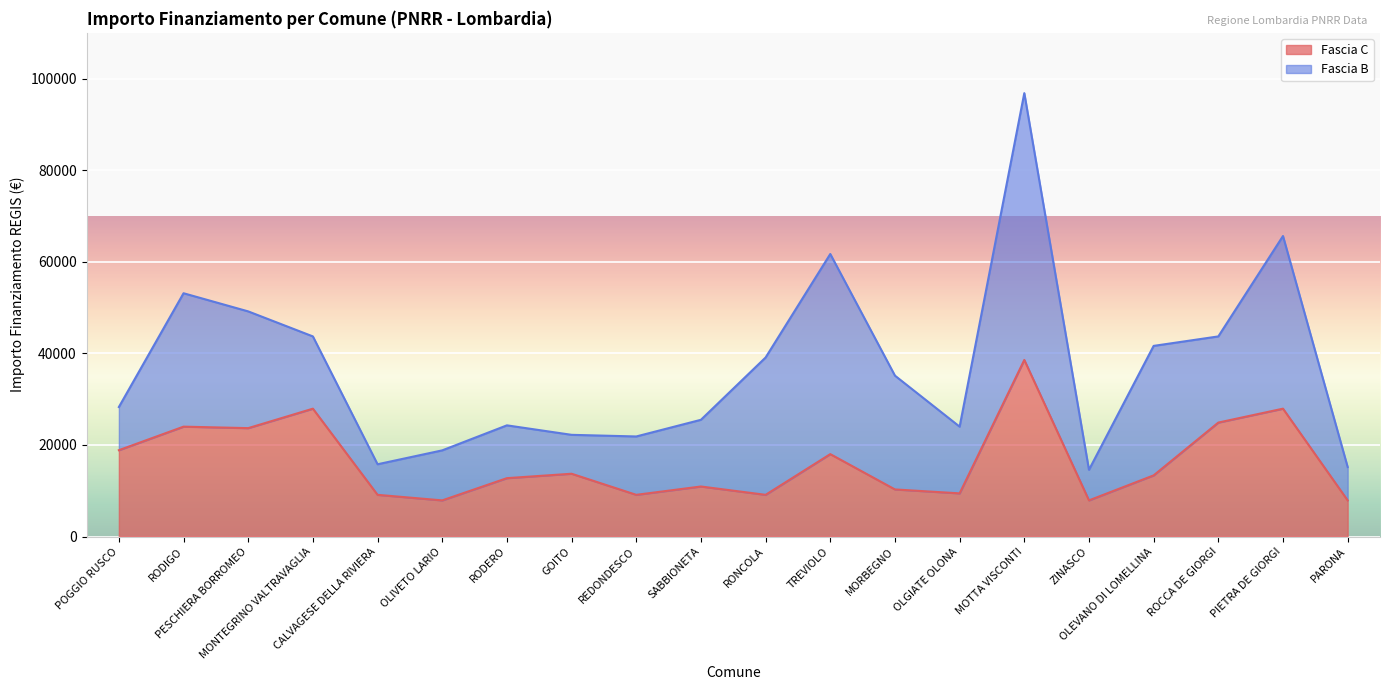

List the labels in order of value, largest first.

MOTTA VISCONTI, MONTEGRINO VALTRAVAGLIA, PIETRA DE GIORGI, ROCCA DE GIORGI, RODIGO, PESCHIERA BORROMEO, POGGIO RUSCO, TREVIOLO, GOITO, OLEVANO DI LOMELLINA, RODERO, SABBIONETA, MORBEGNO, OLGIATE OLONA, CALVAGESE DELLA RIVIERA, REDONDESCO, RONCOLA, OLIVETO LARIO, ZINASCO, PARONA